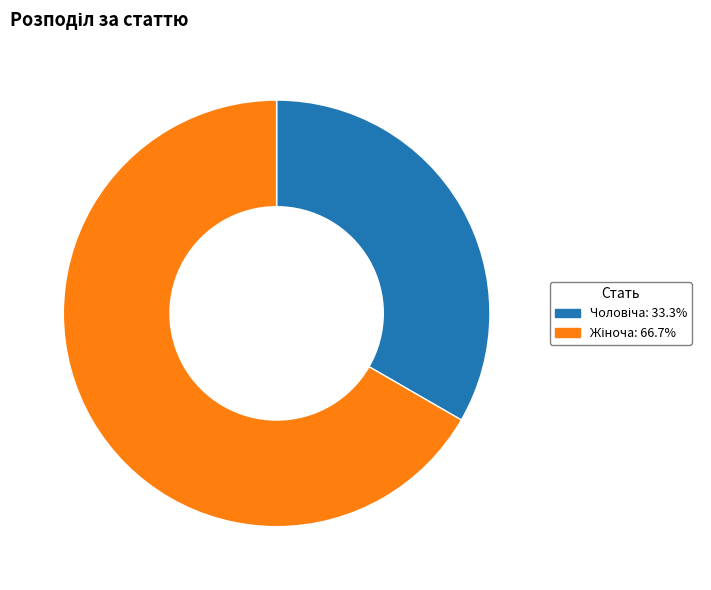

Is there a majority slice in this chart?

Yes